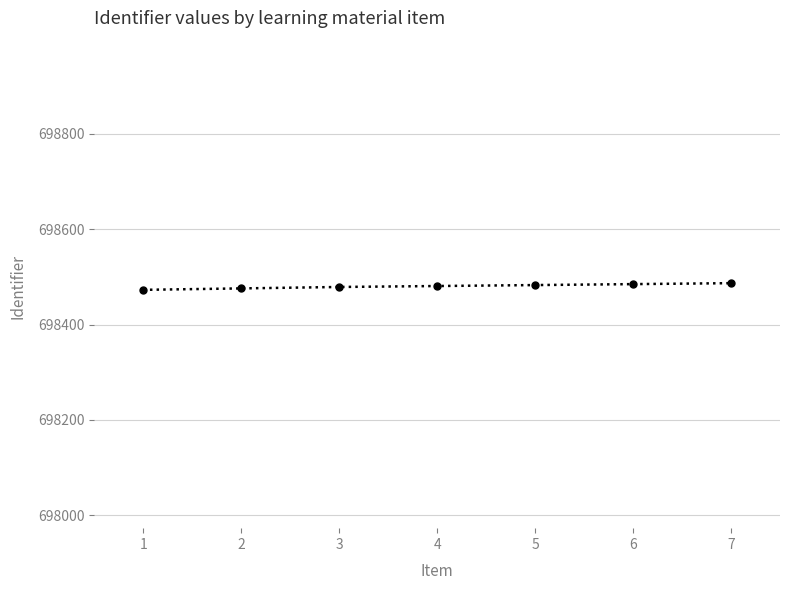

The value at 2 is 698476. True or false?

True